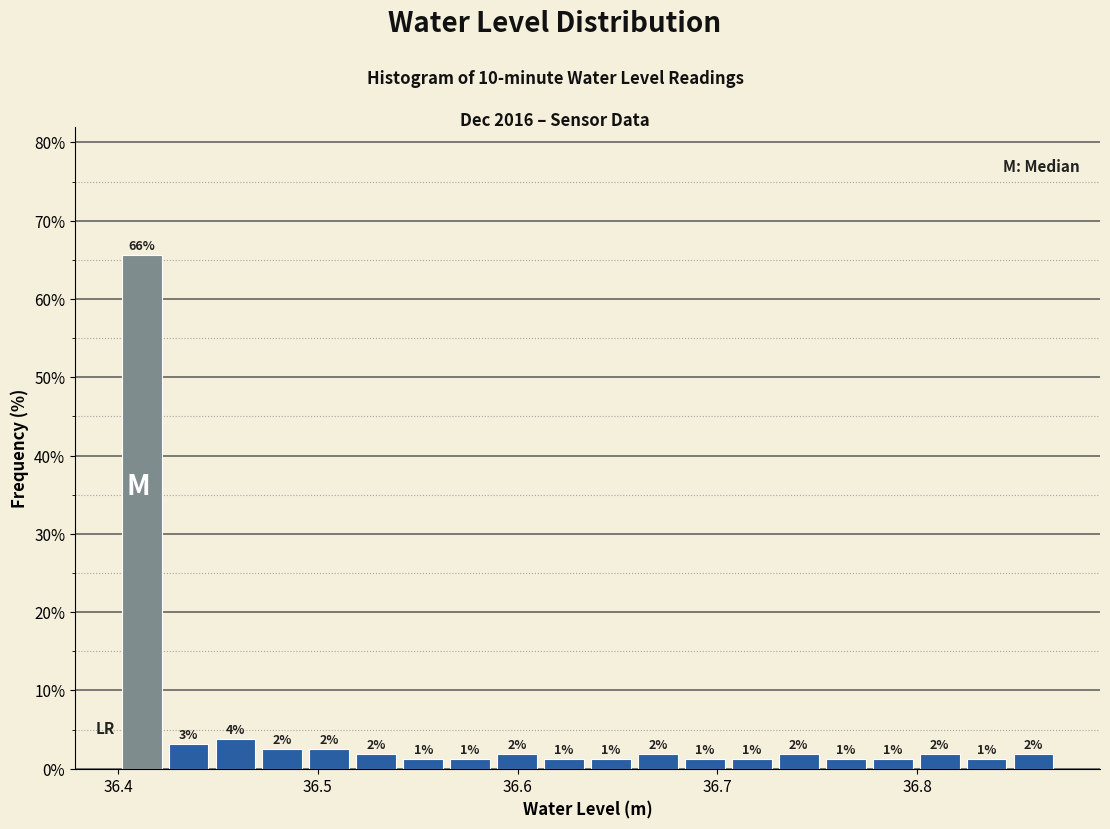

Around what value on the x-axis is the tallest bar? Give the approximate position of its centre, as read against the axis.

36.41